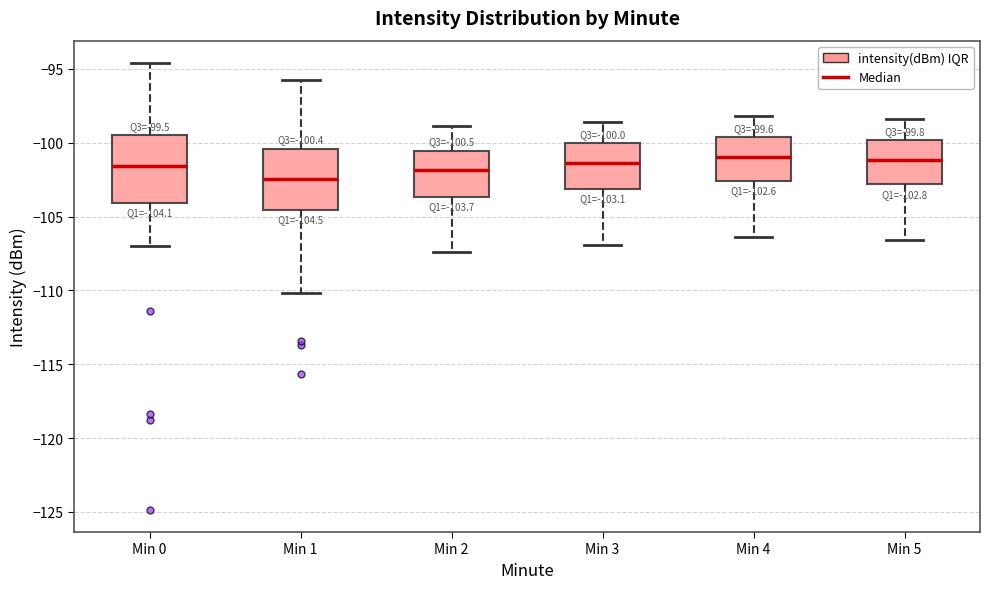

Which box's median line is the lowest?

Min 1